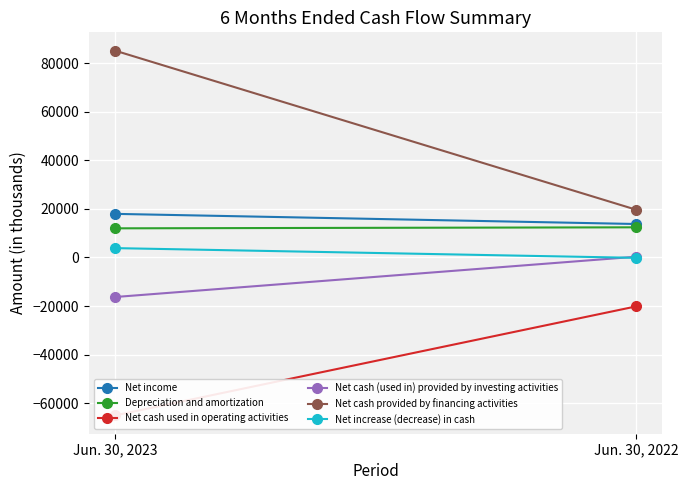

What is the difference between the Net cash (used in) provided by investing activities values at Jun. 30, 2023 and Jun. 30, 2022?

16618